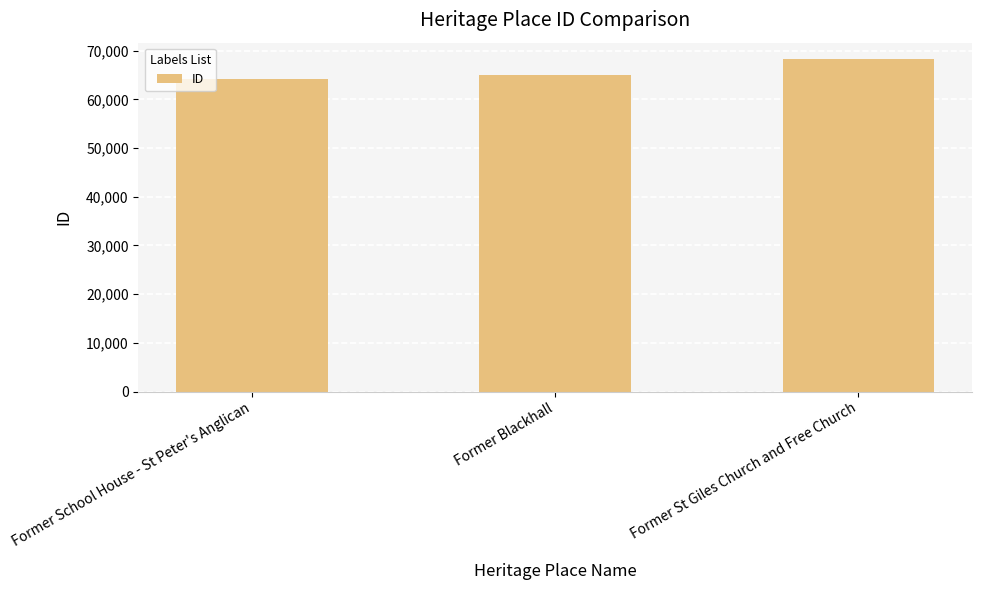

List the labels in order of value, largest first.

Former St Giles Church and Free Church, Former Blackhall, Former School House - St Peter's Anglican